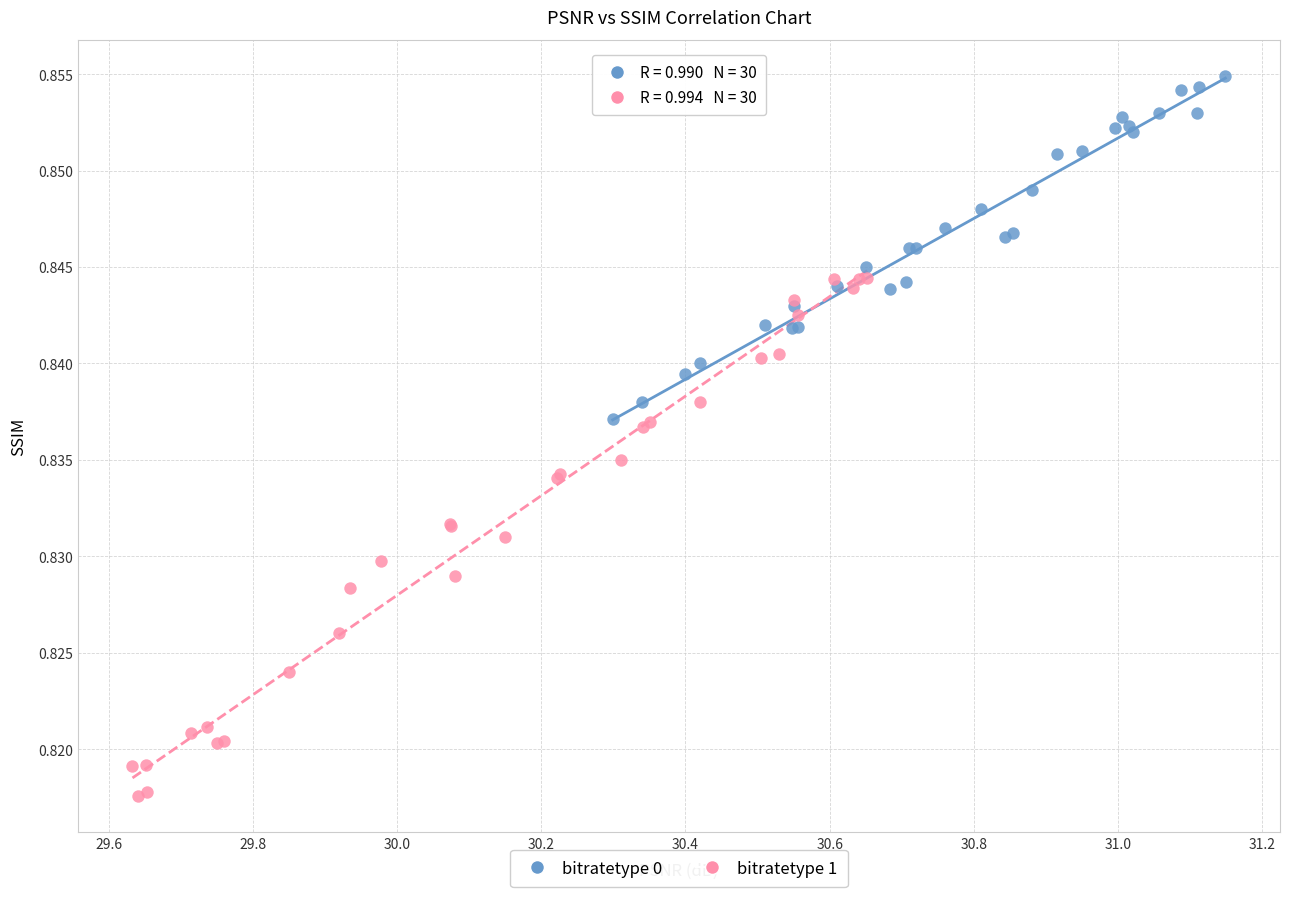

Which series reaches the minimum Y coordinate?

bitratetype 1